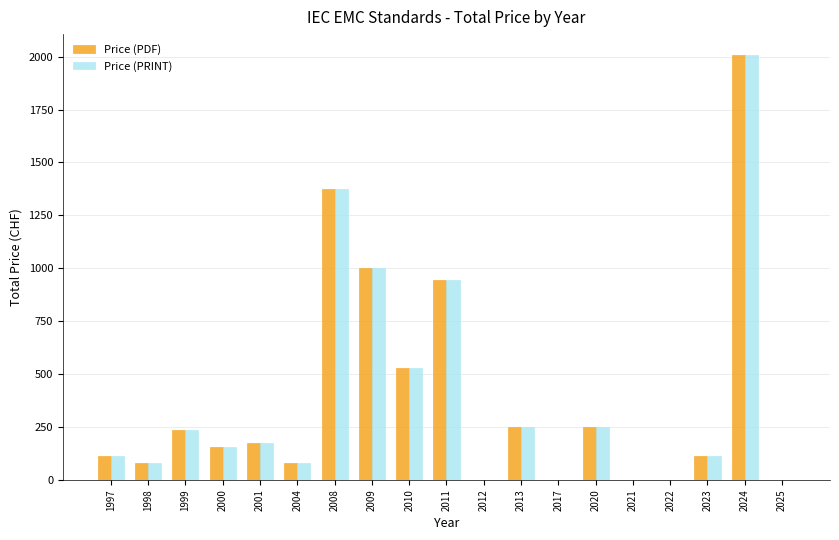

What are all the series names shown in the legend?

Price (PDF), Price (PRINT)